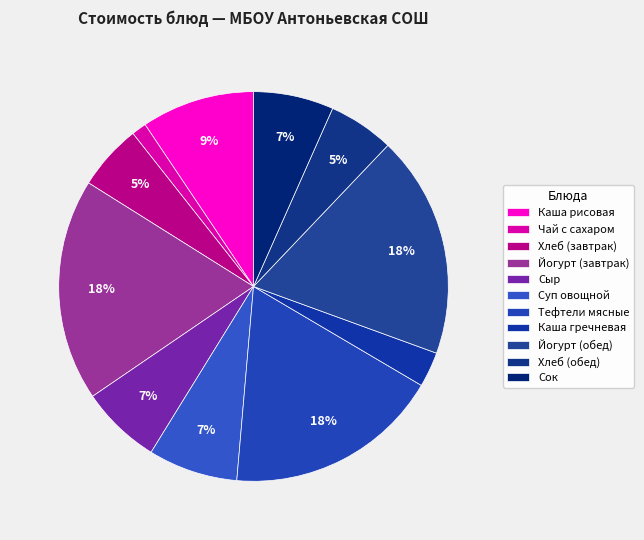

Which slice is the smallest?

Чай с сахаром